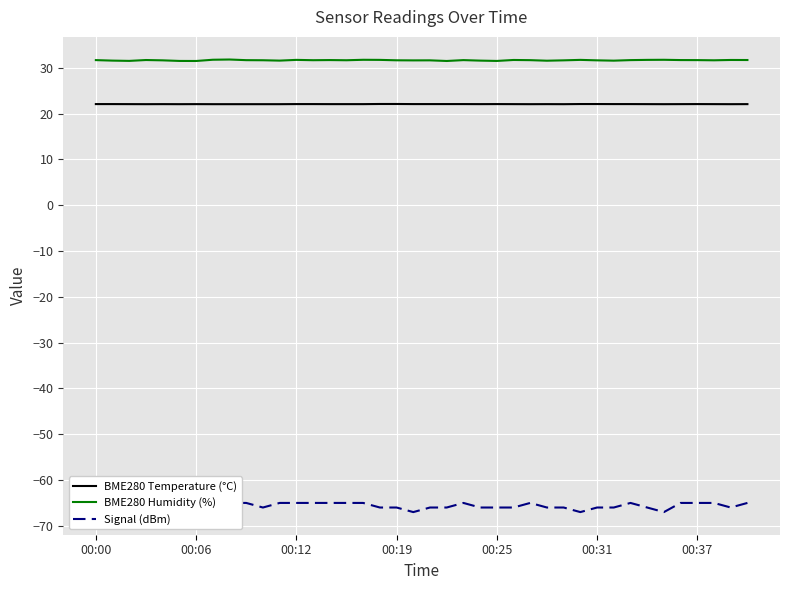

Is this an area chart (filled region under the line)?

No